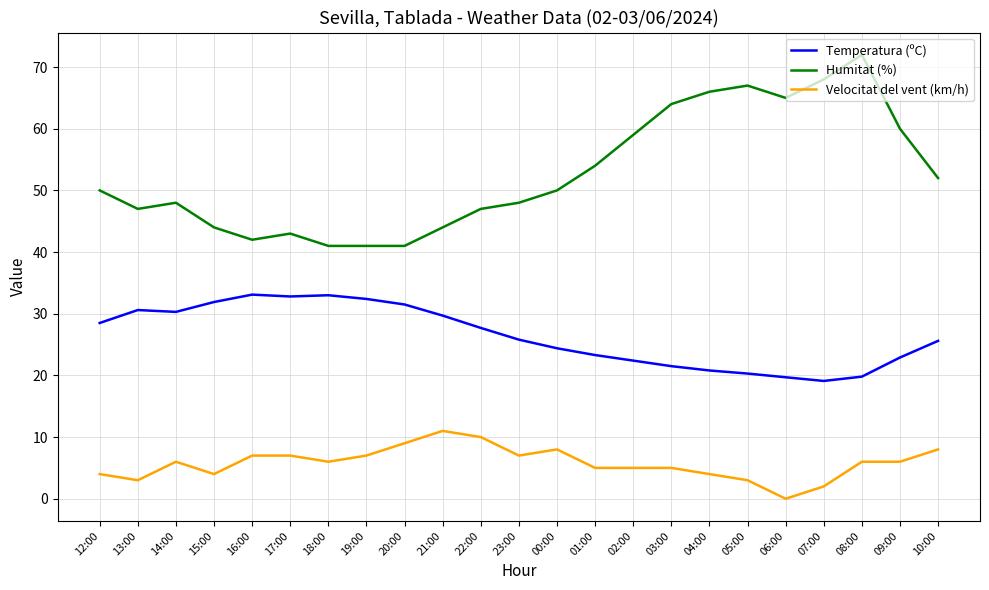

What is the difference between the maximum and minimum values in the Velocitat del vent (km/h) series?

11.0